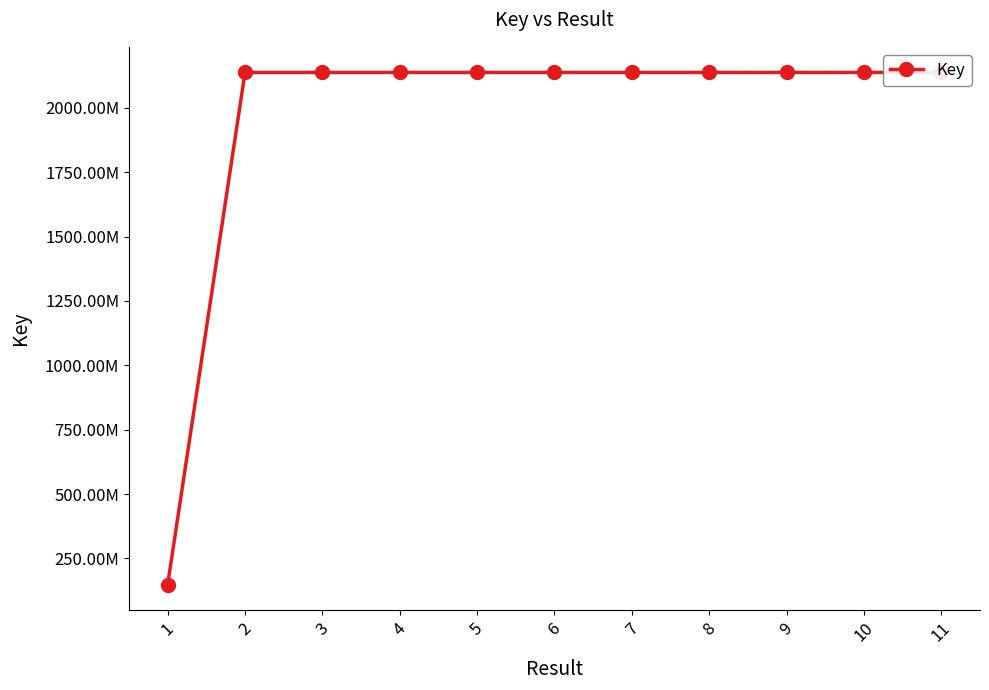

What is the change in value from 6 to 9?

+29985